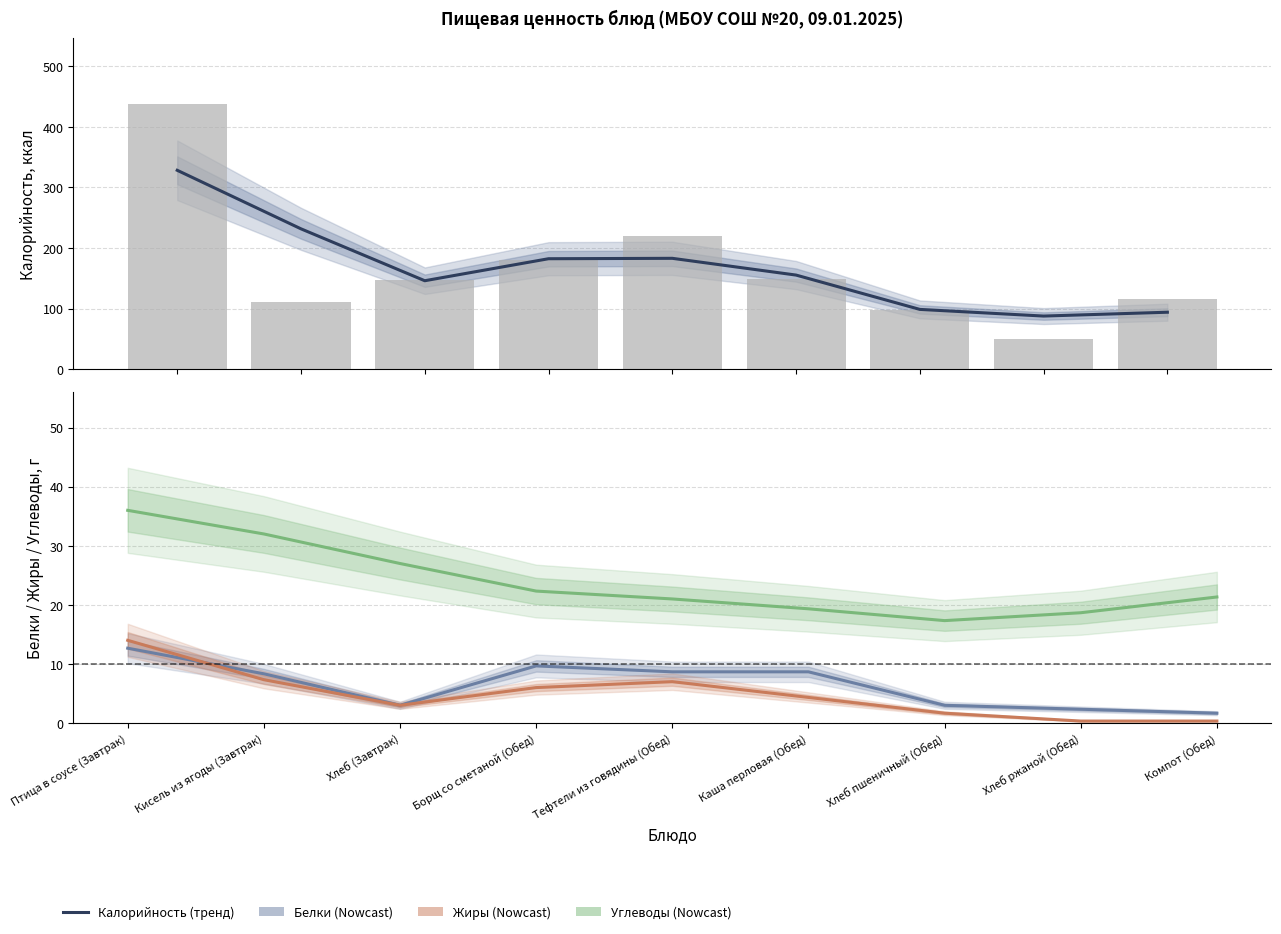

How many data points does each series have?

9